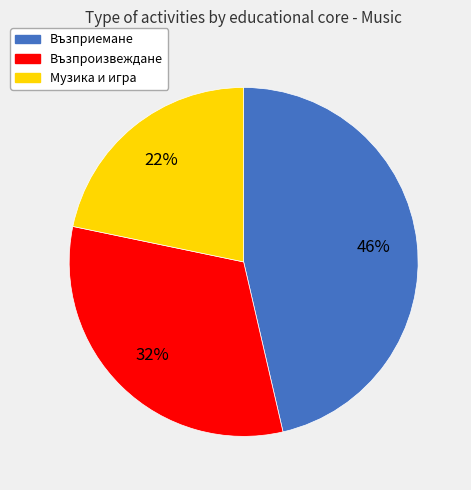

Between Музика и игра and Възприемане, which is larger?

Възприемане